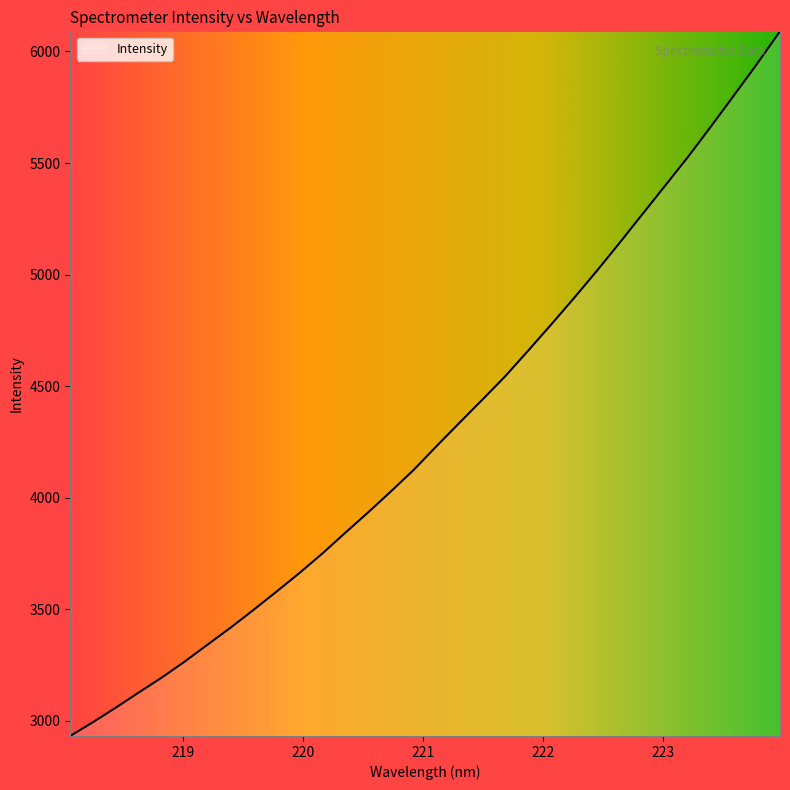

What is the greatest value displayed?

6090.2